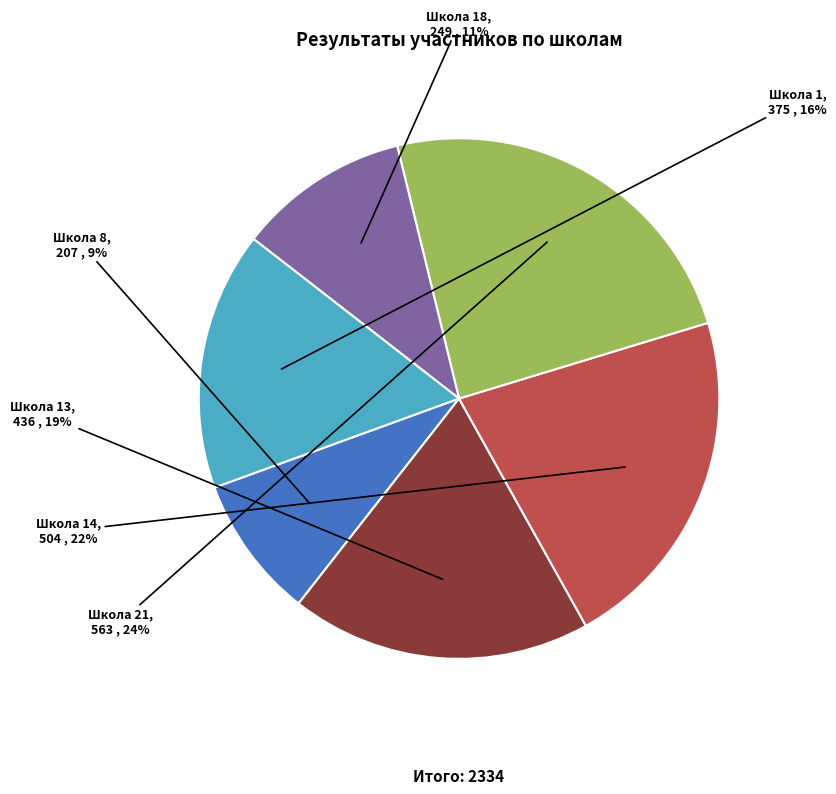

Is Школа 8 the majority of the pie?

No